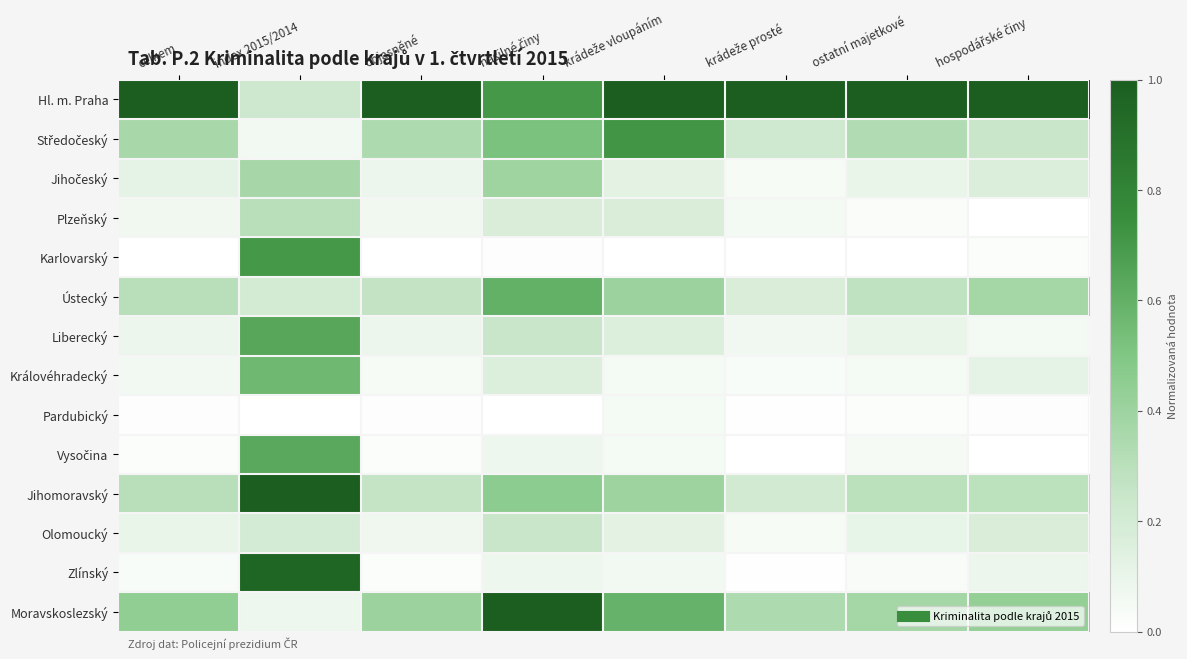

What is the greatest value displayed?

1.0